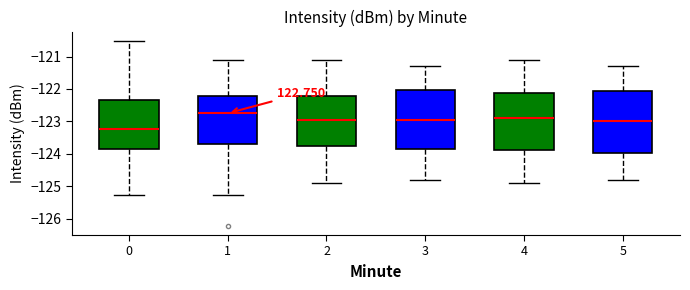

Reading left to right, read every box against the y-axis: the position of its median line, the range the box covers, and the ends of its whiskers. The values are not printed on the chart, so give them approximately, as read against the axis.

0: median -123.2, box -123.8 to -122.3, whiskers -125.3 to -120.5
1: median -122.7, box -123.7 to -122.2, whiskers -125.3 to -121.1
2: median -122.9, box -123.8 to -122.2, whiskers -124.9 to -121.1
3: median -122.9, box -123.8 to -122.0, whiskers -124.8 to -121.3
4: median -122.9, box -123.9 to -122.1, whiskers -124.9 to -121.1
5: median -123.0, box -124.0 to -122.1, whiskers -124.8 to -121.3